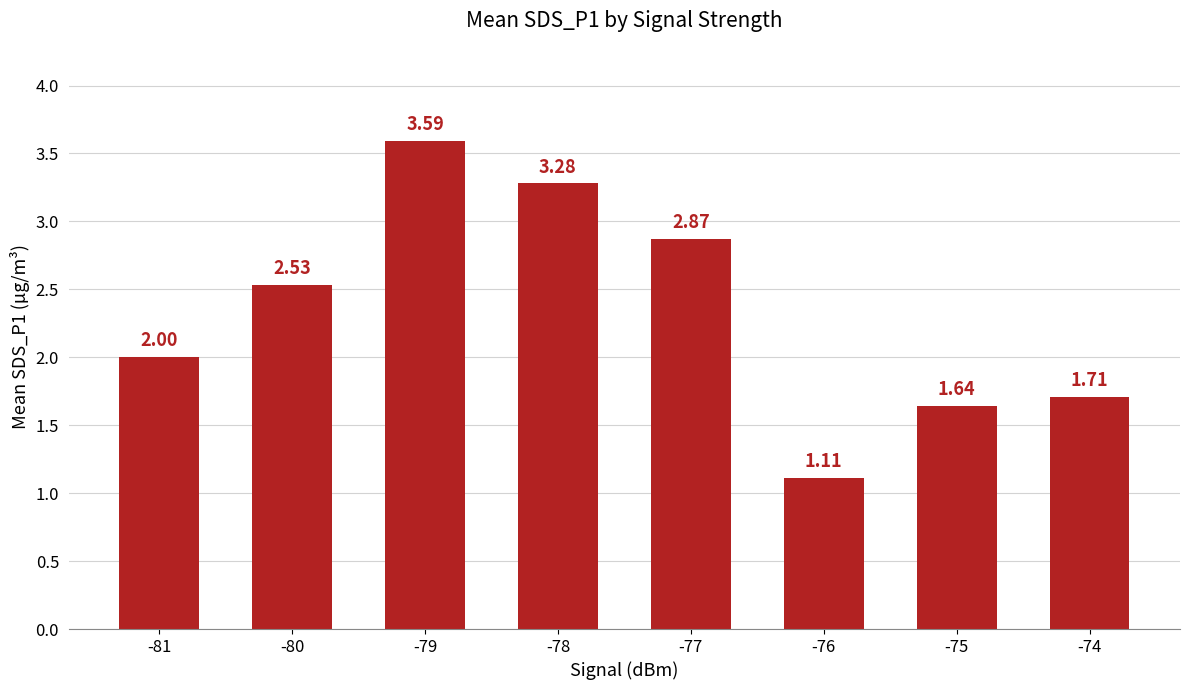

How many bars are there in total?

8